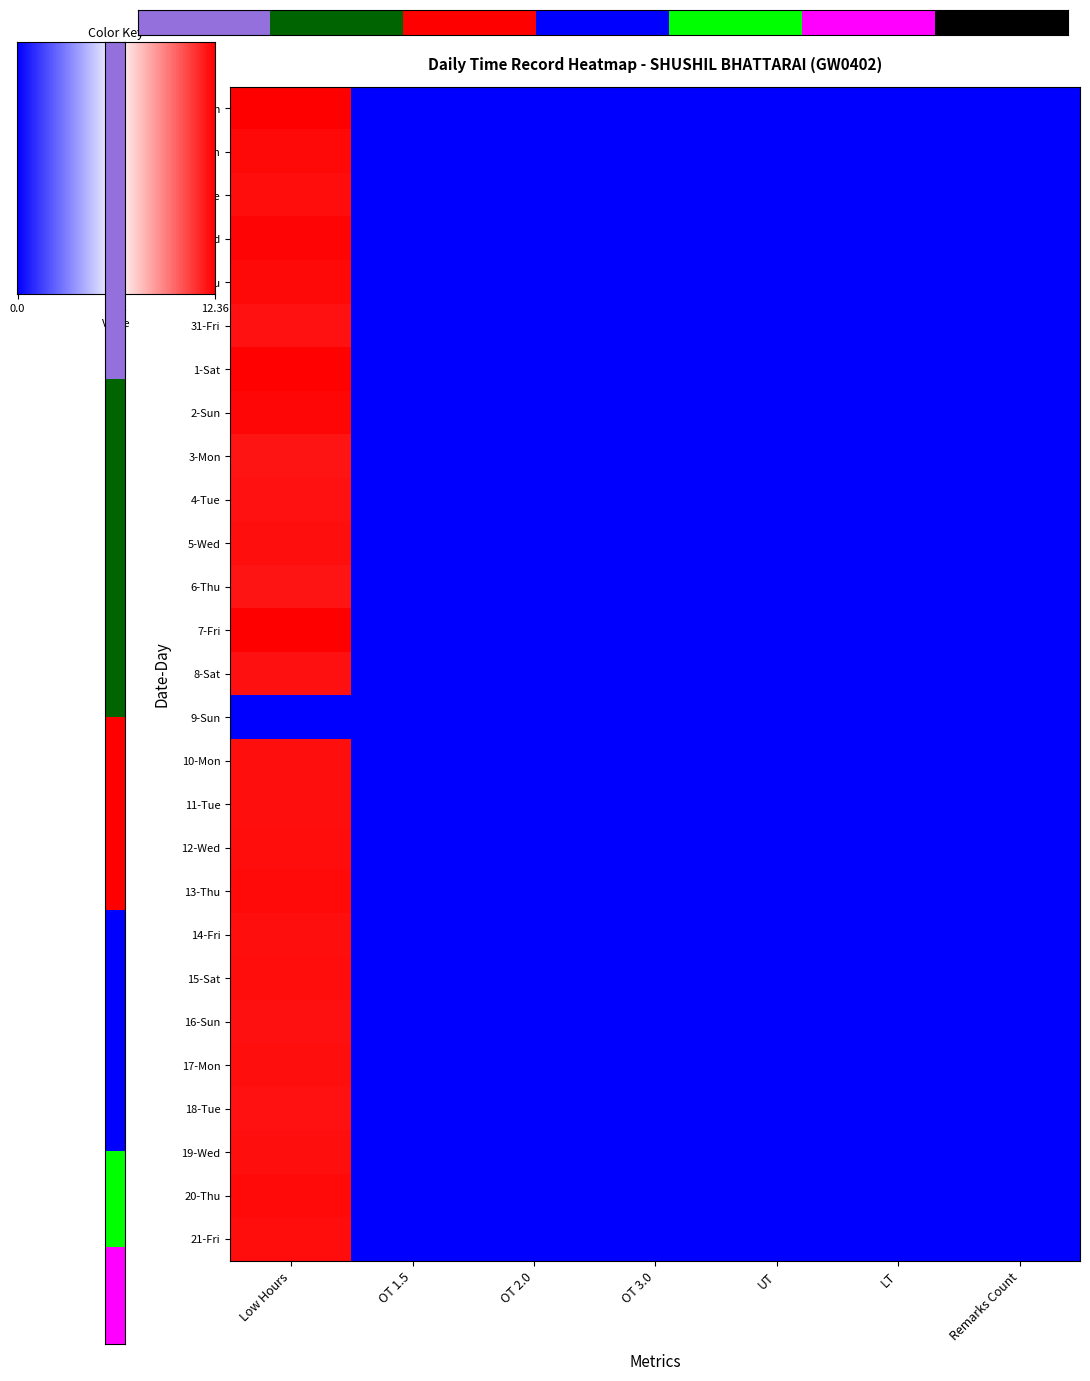

At which category does the chart reach its minimum across all series?

OT 1.5